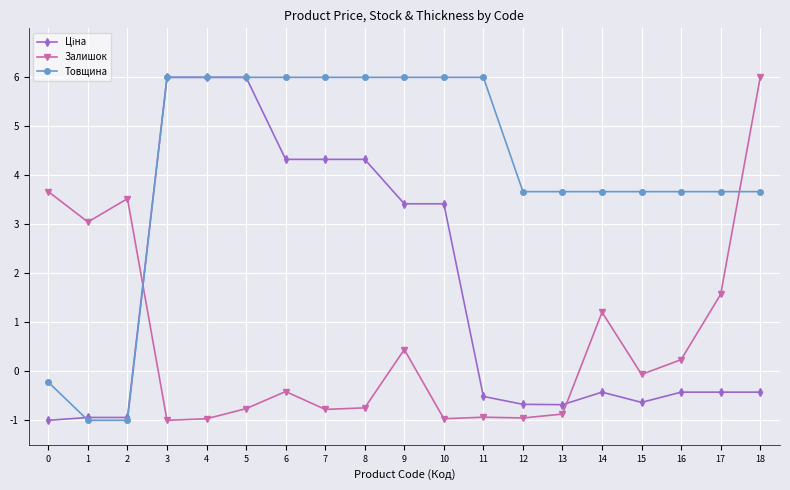

What is the value of the Товщина point at the 10th from the left?

6.0